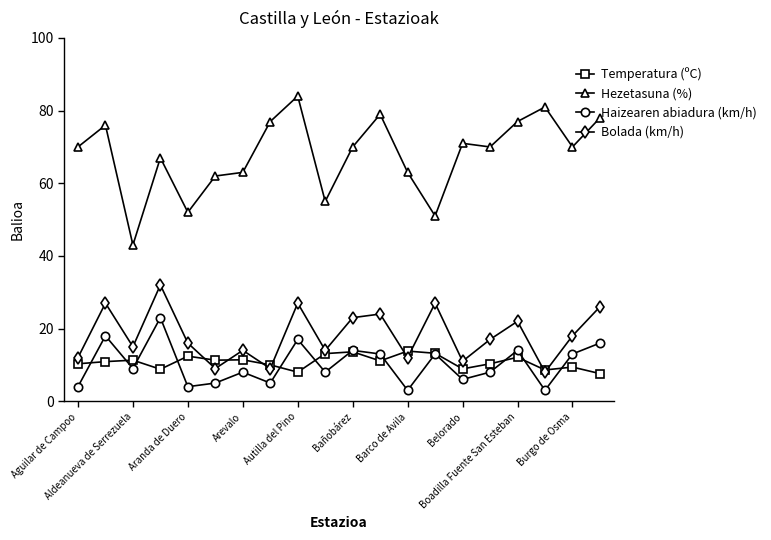

True or false: Hezetasuna (%) has more than 0 points higher than both neighbors.

True